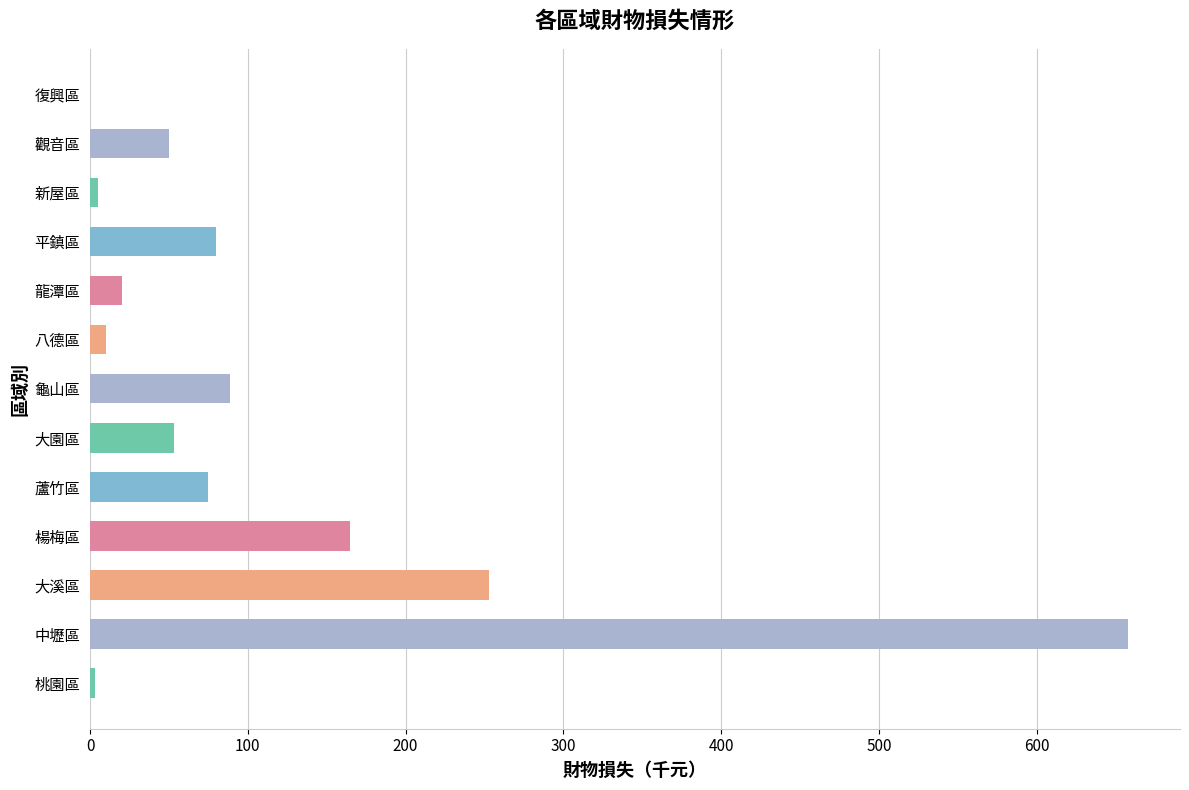

At which label is the value closest to 329?

大溪區